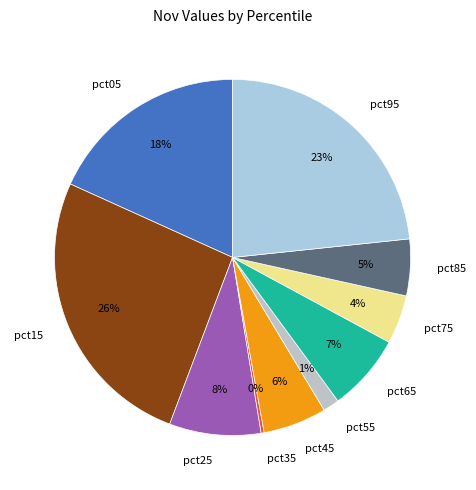

The pct05 slice represents 24% of the pie. True or false?

False